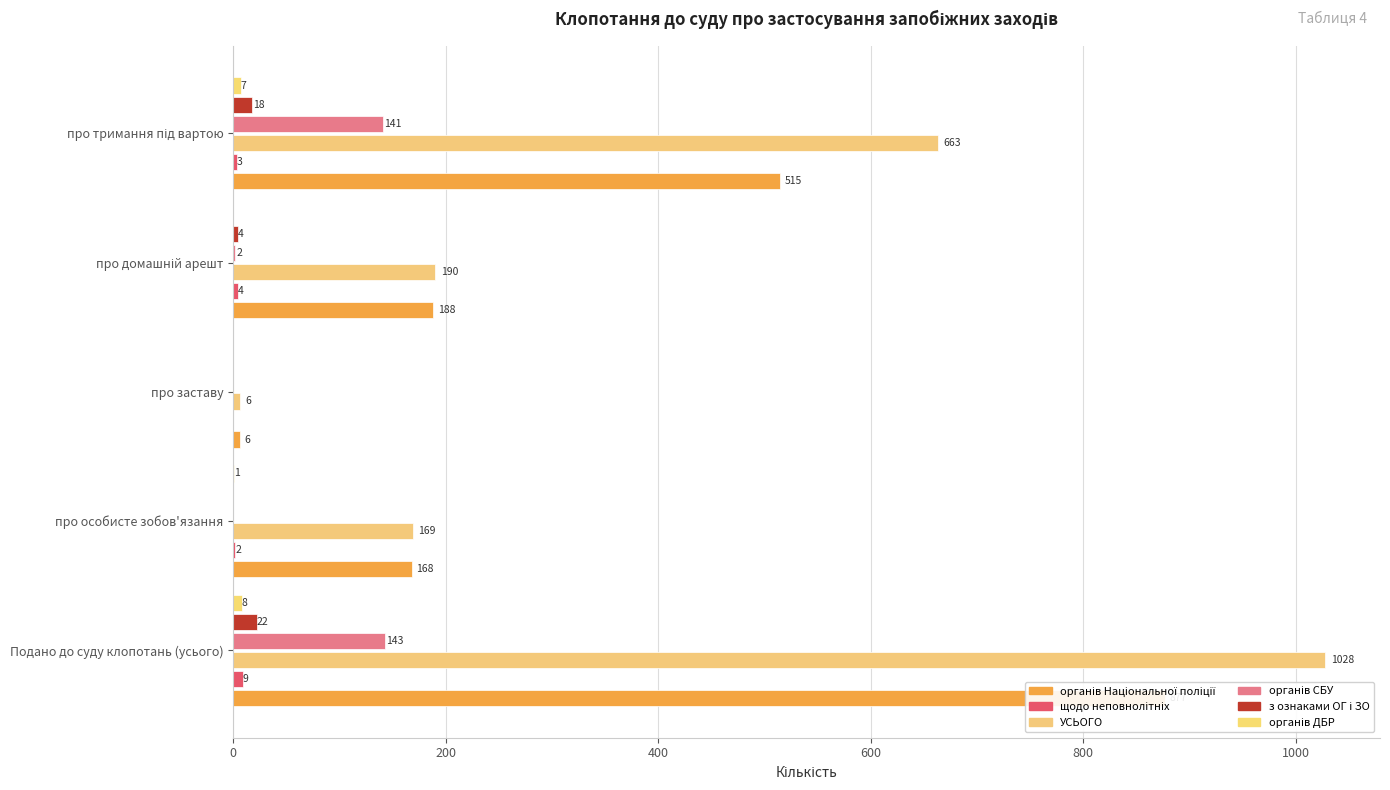

Reading left to right, transcribe all the data shown in this chart.

органів Національної поліції: 877	168	6	188	515
щодо неповнолітніх: 9	2	0	4	3
УСЬОГО: 1028	169	6	190	663
органів СБУ: 143	0	0	2	141
з ознаками ОГ і ЗО: 22	0	0	4	18
органів ДБР: 8	1	0	0	7